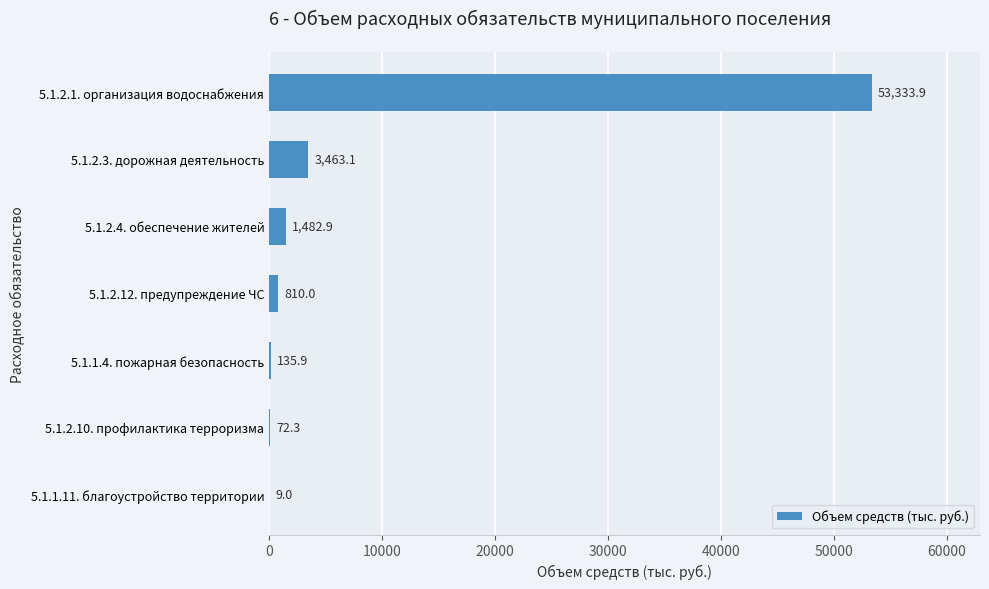

The value at 5.1.1.11. благоустройство территории is 9.0. True or false?

True